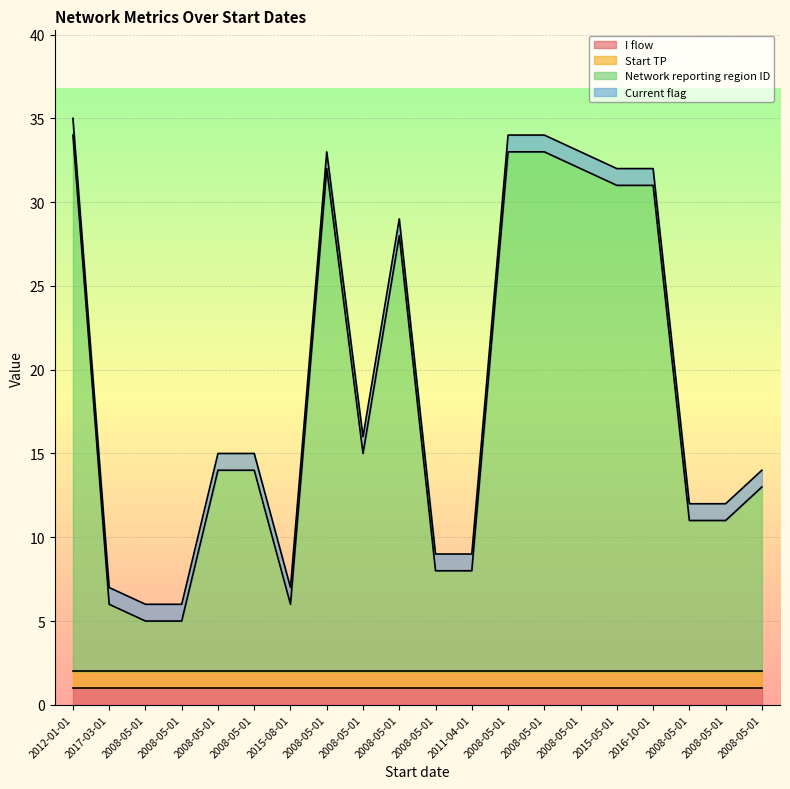

True or false: Current flag and Network reporting region ID intersect in this chart.

False